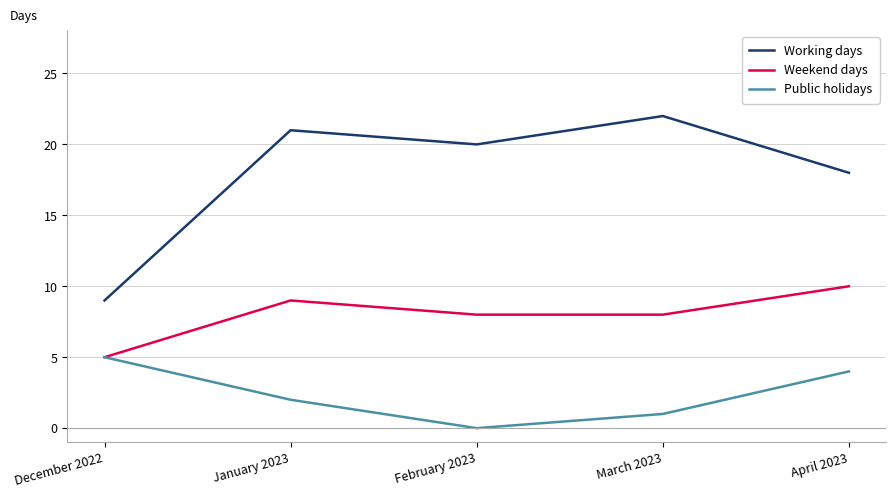

Is the value of Working days at February 2023 greater than the value of Weekend days at February 2023?

Yes